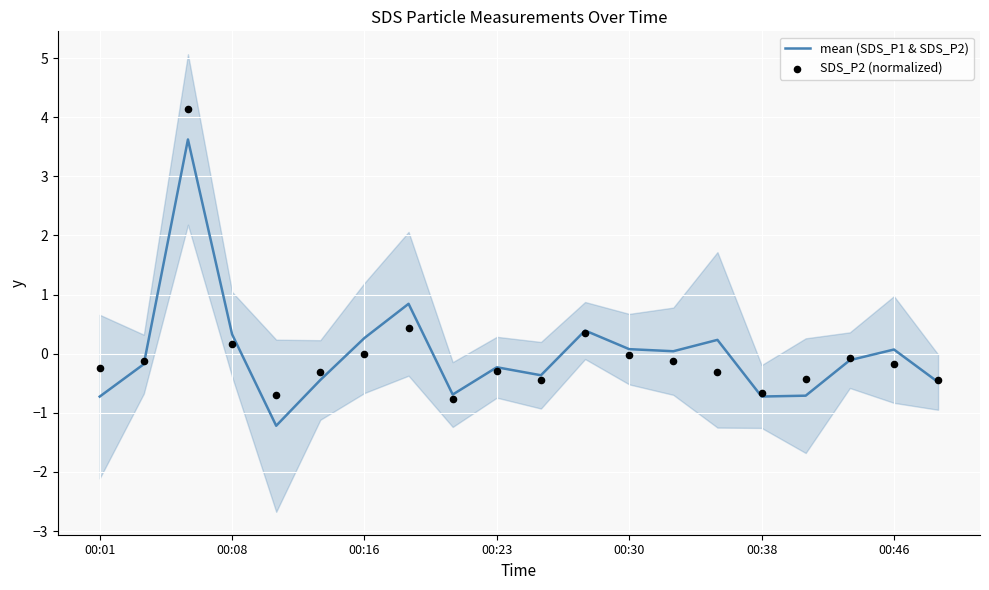

What are all the series names shown in the legend?

mean (SDS_P1 & SDS_P2), SDS_P2 (normalized)